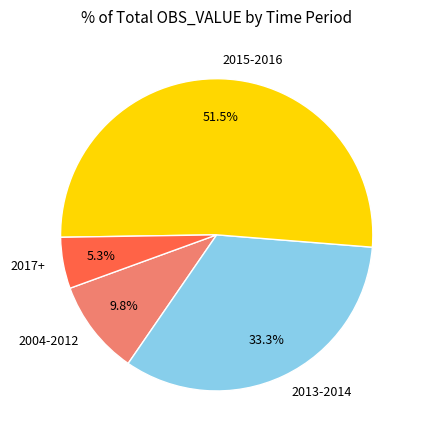

How much of the chart is everything except 2017+?

94.7%